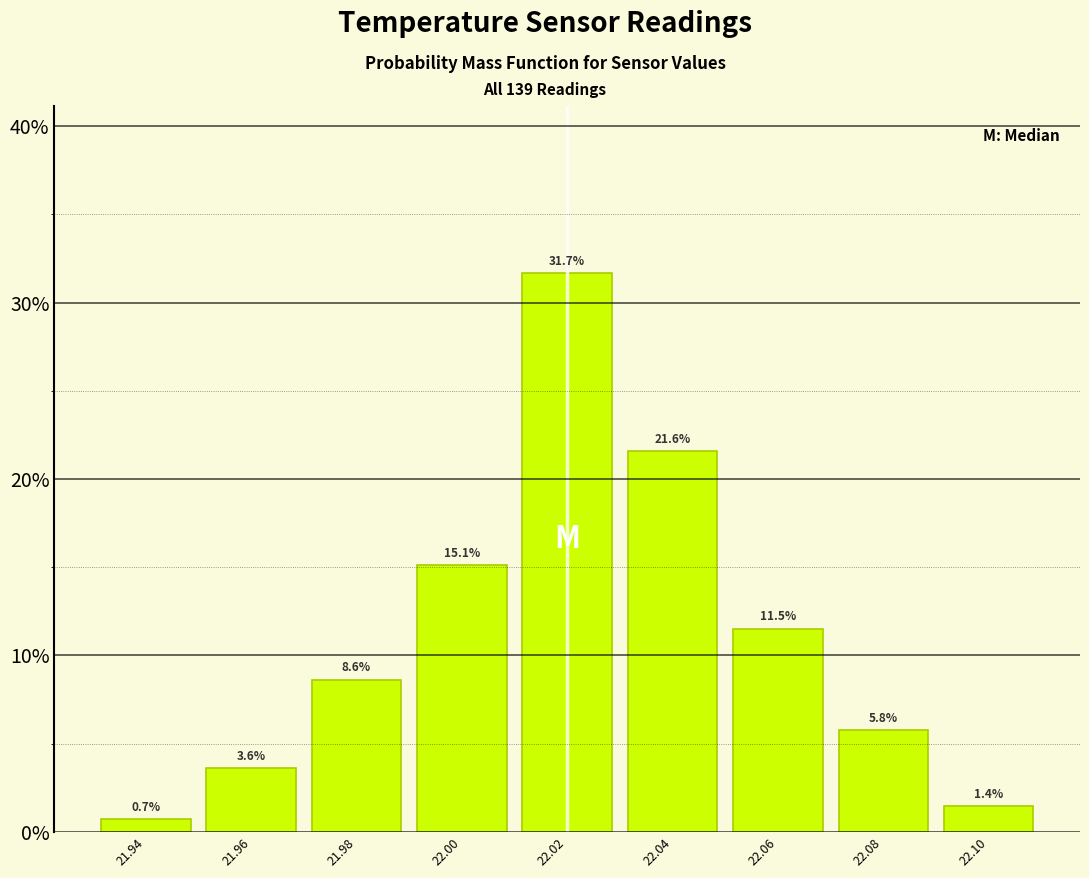

Reading left to right, transcribe this chart: for each bar, give the range it covers on the x-axis and its height.

21.93 to 21.95: 0.7
21.95 to 21.97: 3.6
21.97 to 21.99: 8.6
21.99 to 22.01: 15.1
22.01 to 22.03: 31.7
22.03 to 22.05: 21.6
22.05 to 22.07: 11.5
22.07 to 22.09: 5.8
22.09 to 22.11: 1.4